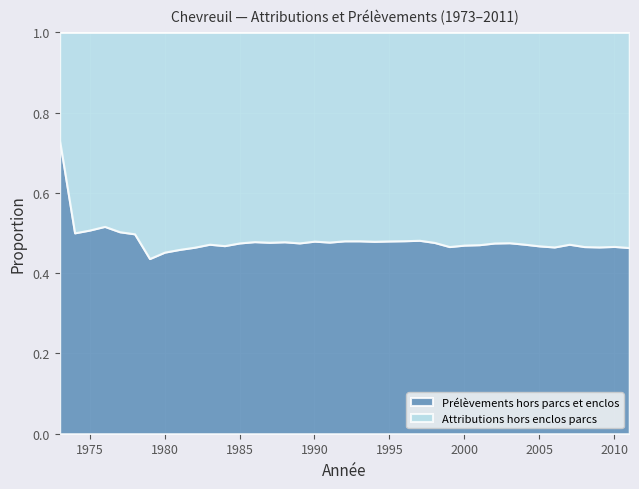

Which series changed the most between 1978 and 1993?

Attributions hors enclos parcs